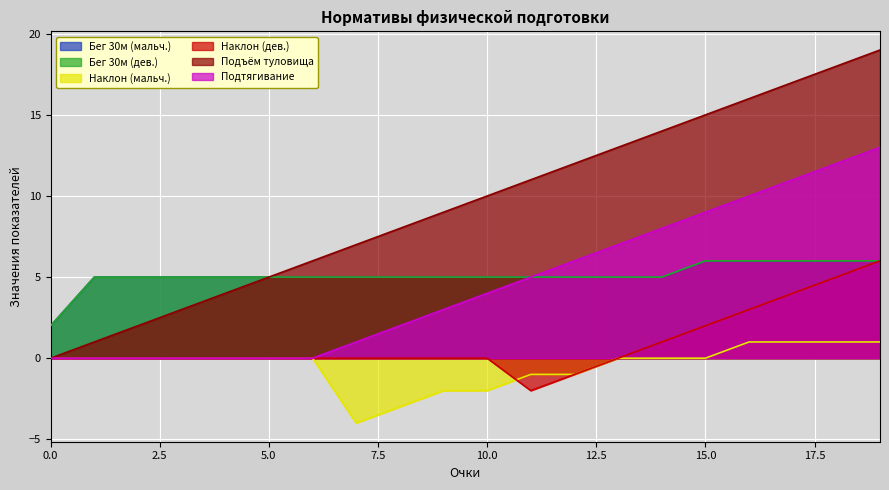

True or false: Бег 30м (мальчики) and Подъём туловища (мальч.) intersect in this chart.

False